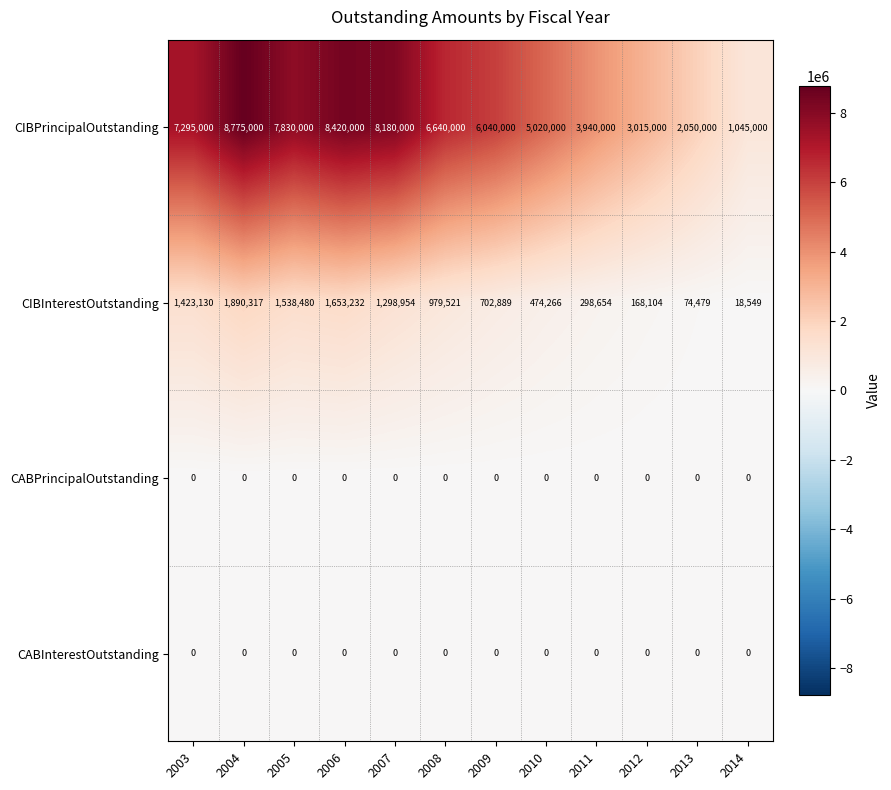

The CABInterestOutstanding series shows 0 at 2003. True or false?

True